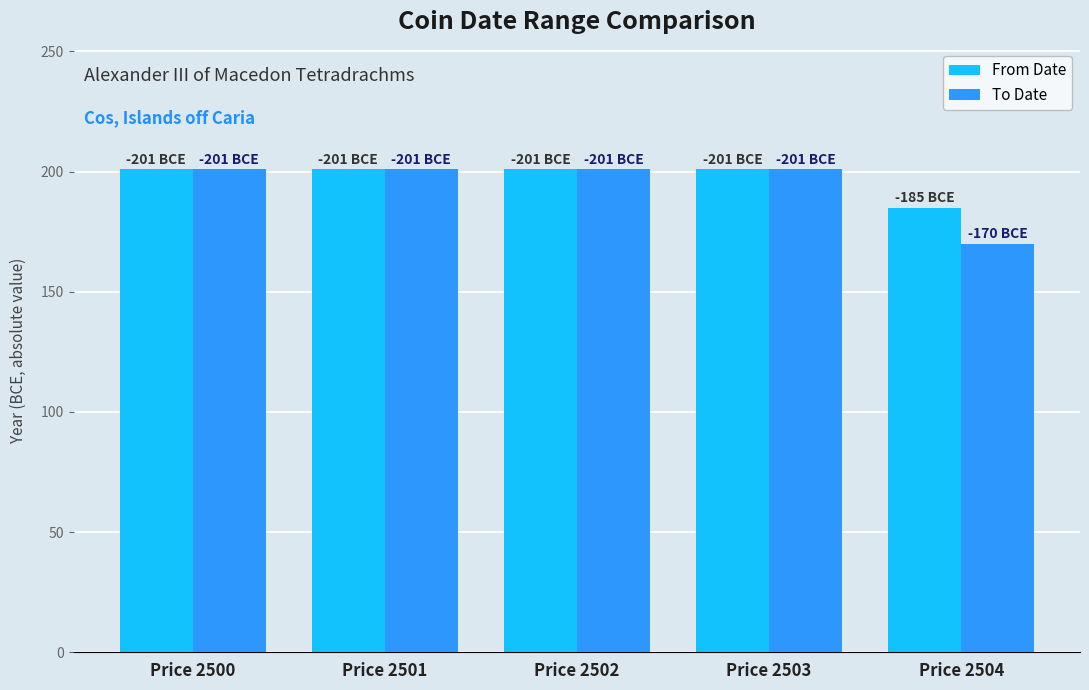

Does the chart contain stacked bars?

No